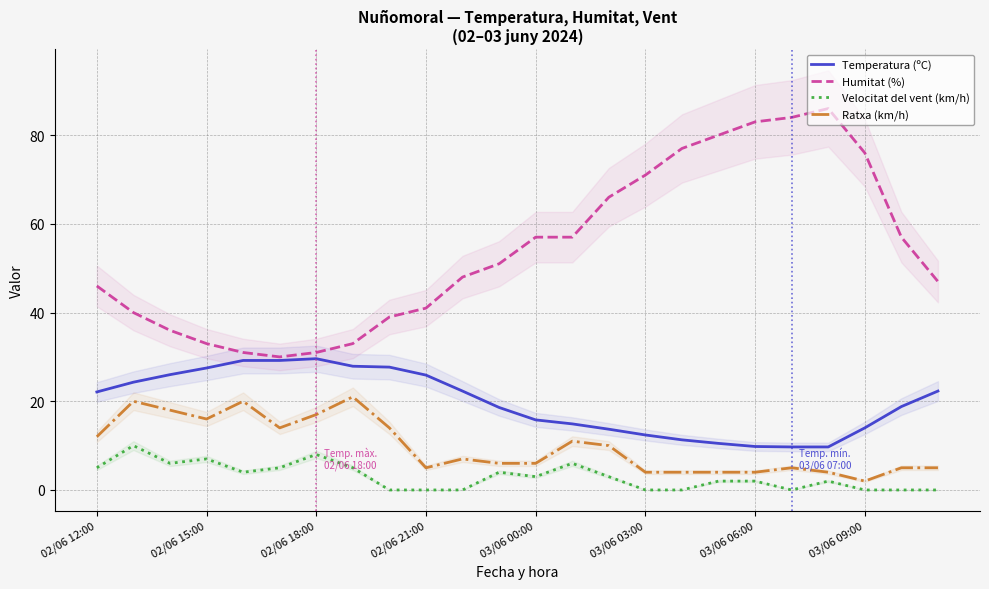

At 11, list the series in order from largest to smallest.

Humitat (%), Temperatura (ºC), Ratxa (km/h), Velocitat del vent (km/h)